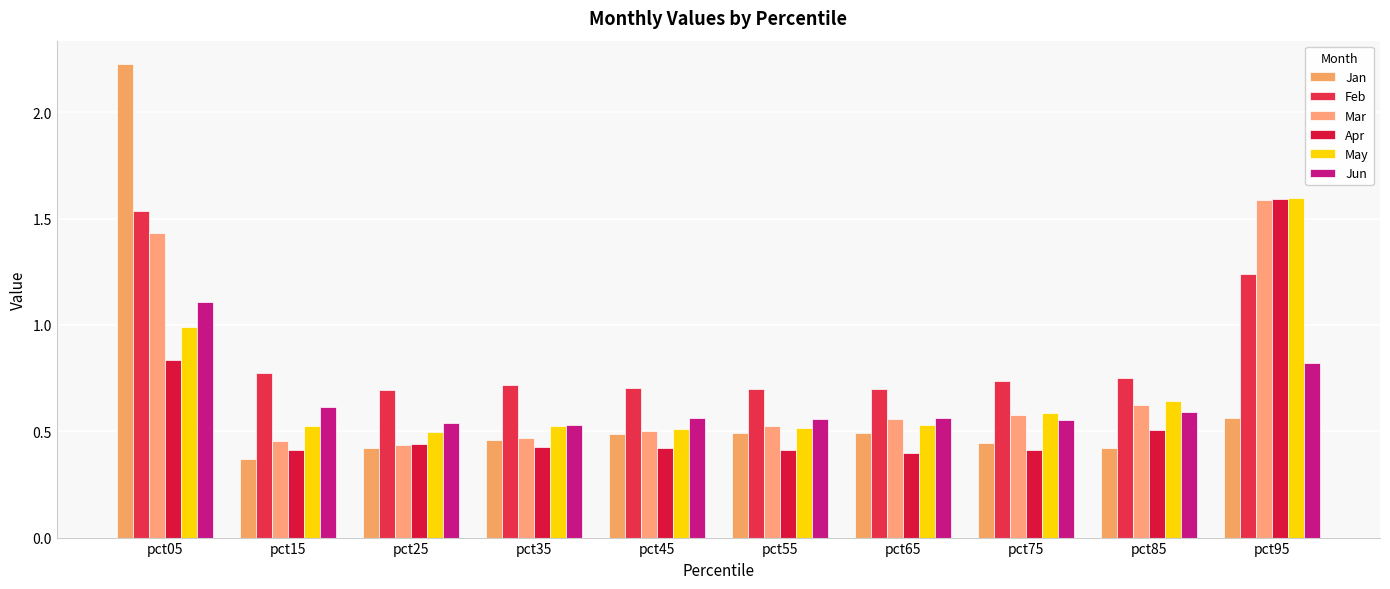

How many bars are there in total?

60